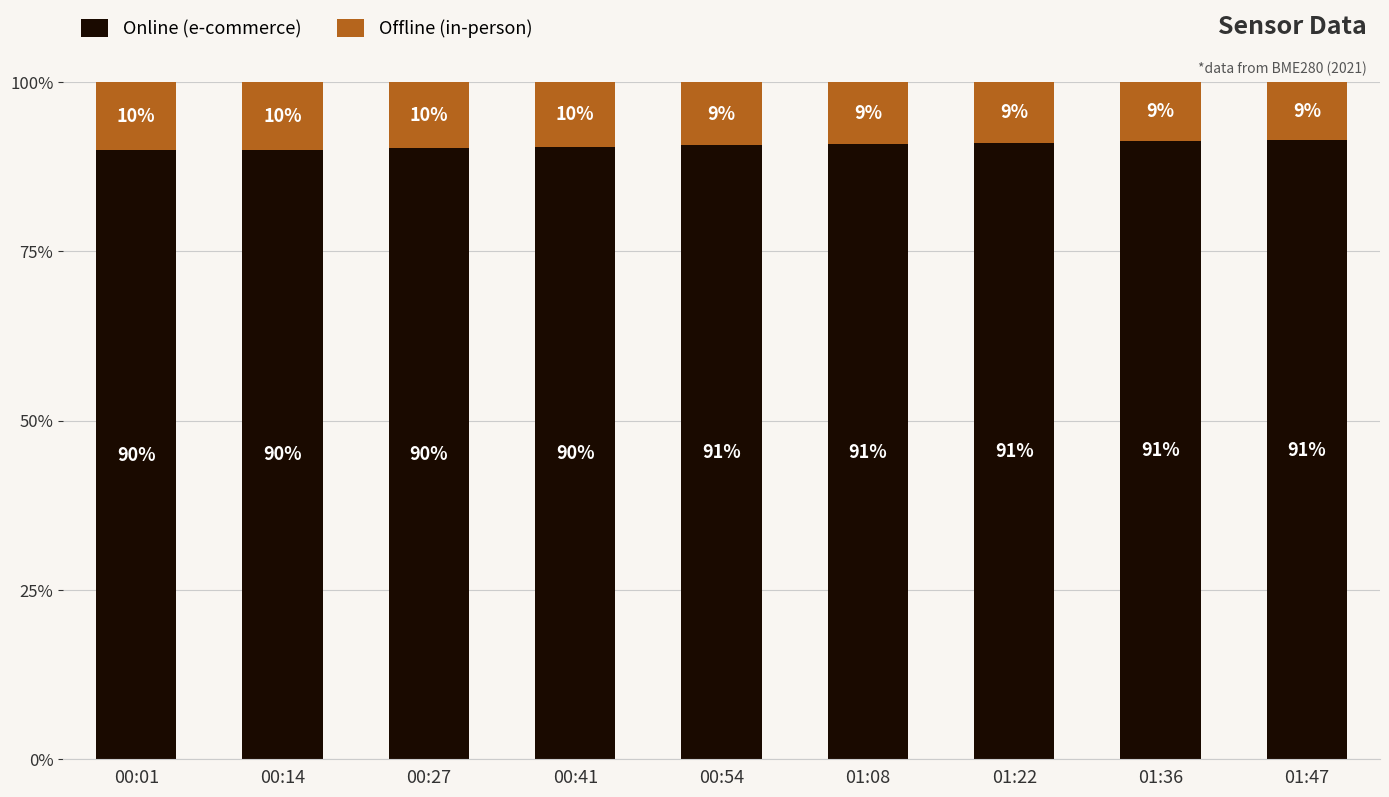

How many bars are there in total?

9